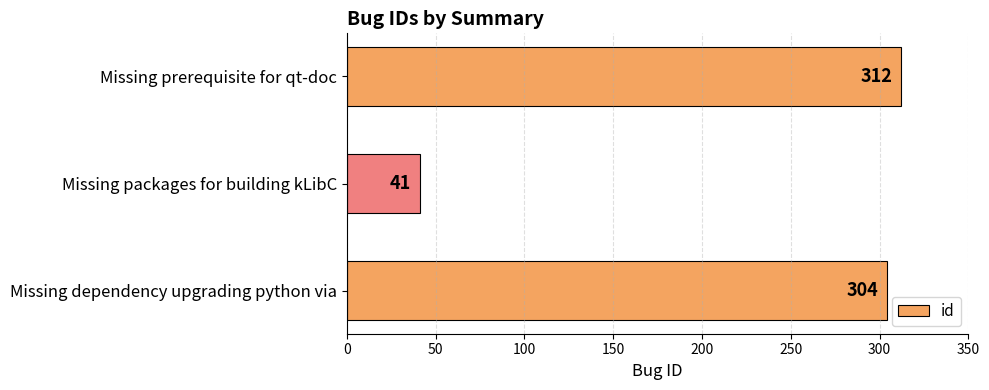

How many bars are there in total?

3